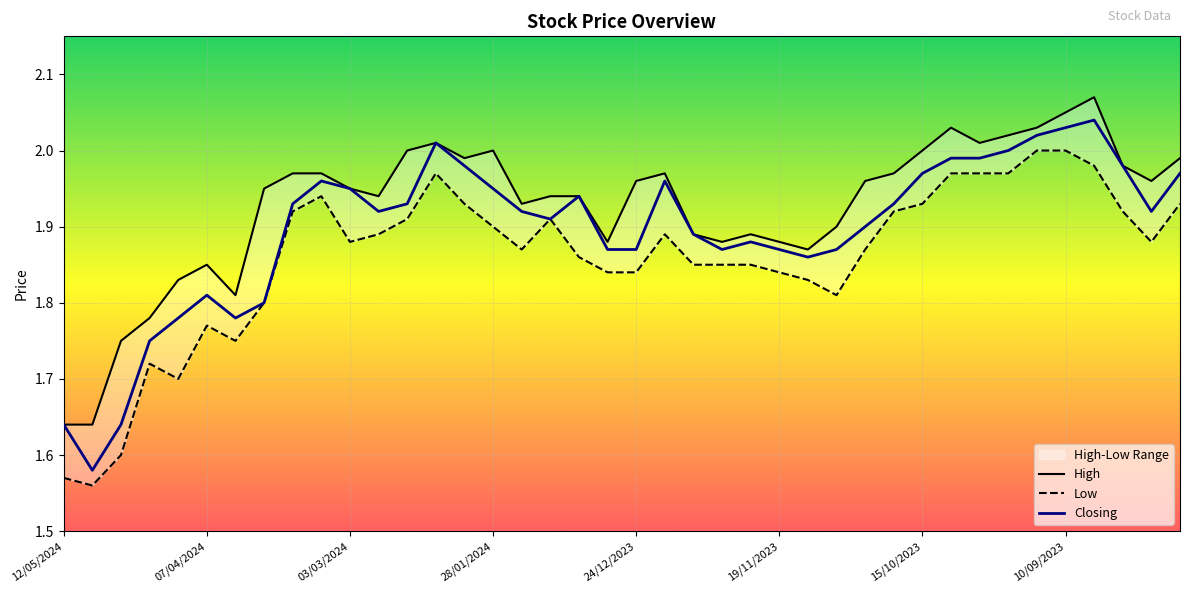

True or false: Low and High intersect in this chart.

False